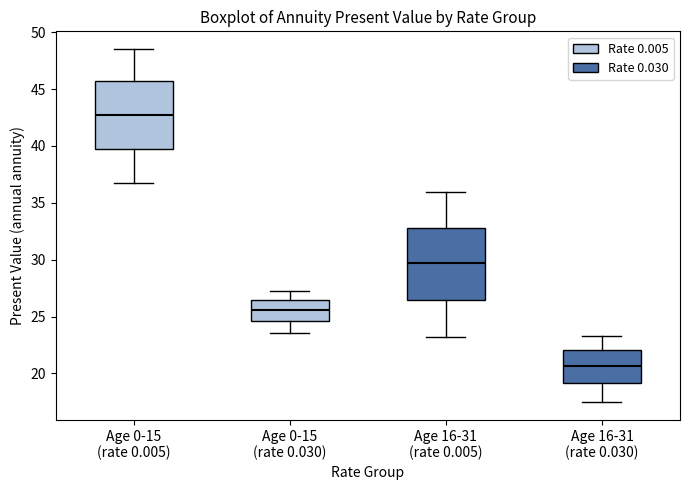

Where does the upper whisker of the box for Age 16-31 (rate 0.005) end on the y-axis? The values are not printed on the chart, so give them approximately, as read against the axis.

36.0